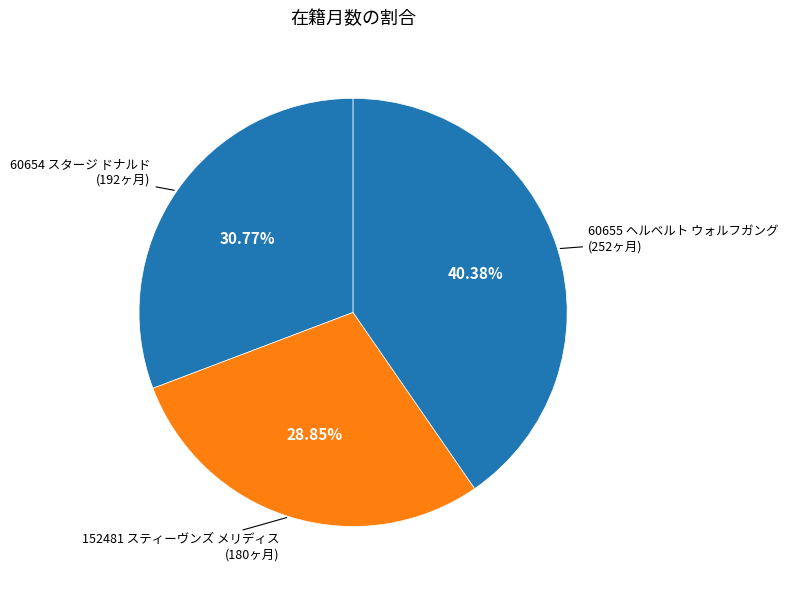

To the nearest percent, what is the difference between the largest and smallest slice percentages?

12%